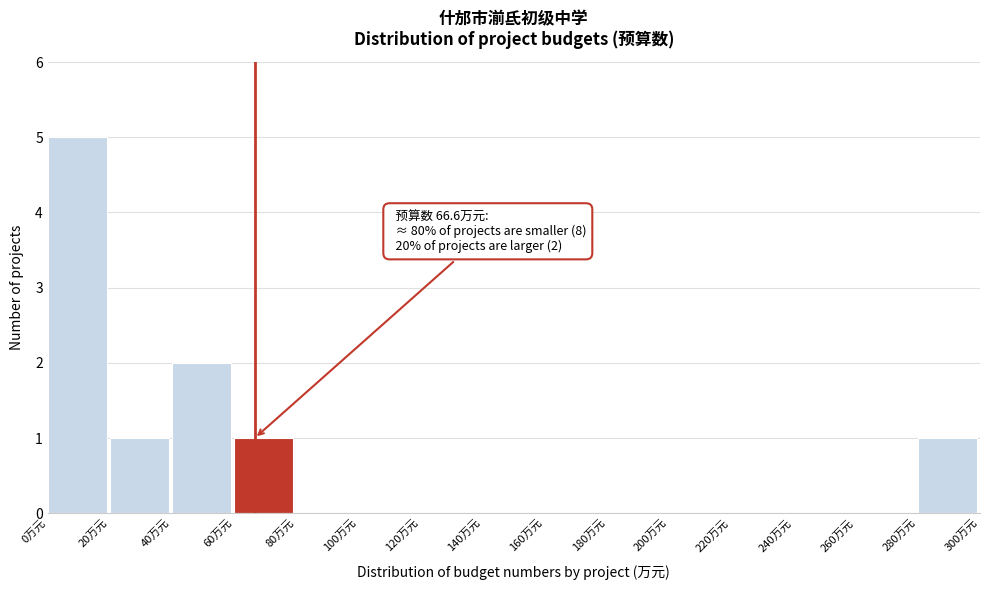

Over which range of the x-axis is the bar tallest?

0 to 20